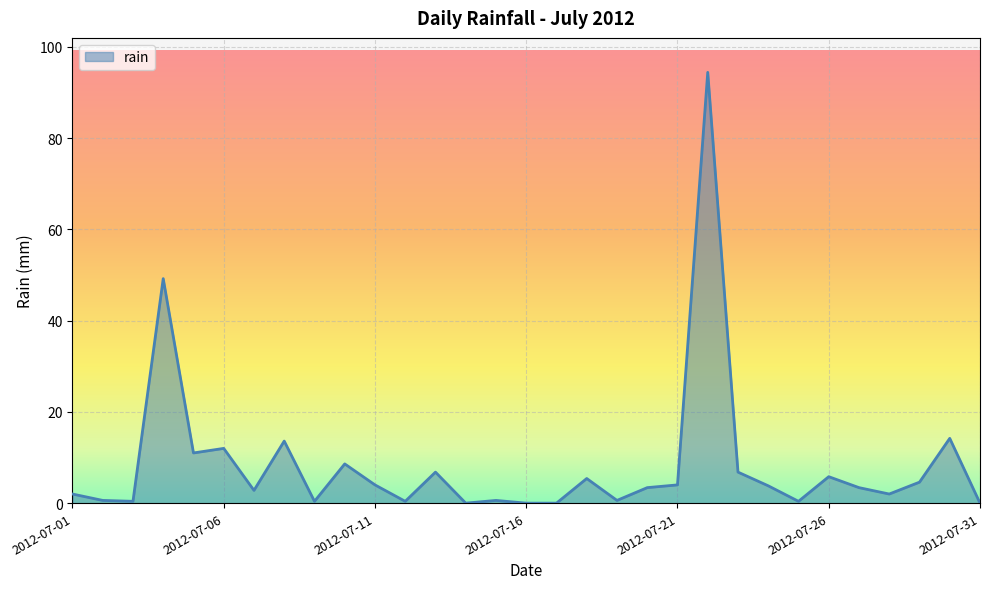

What is the maximum value shown in the chart?

94.4